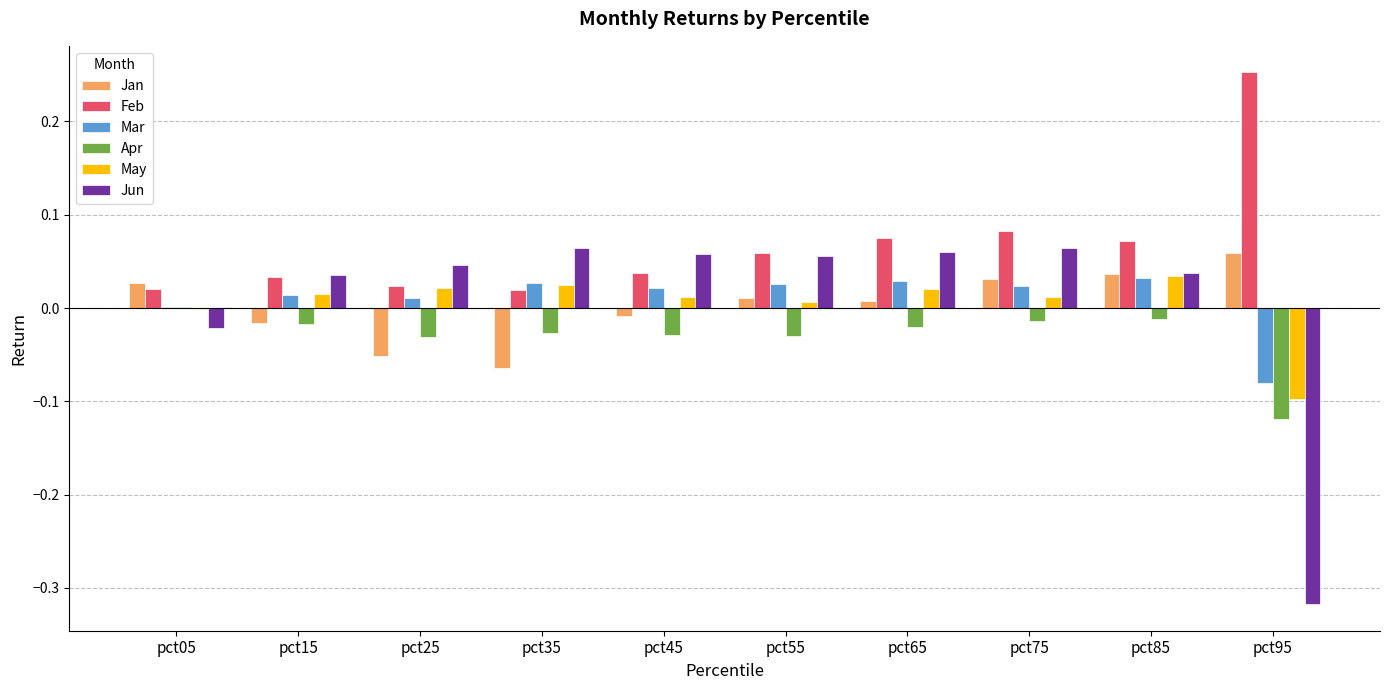

How many groups of bars are there?

10